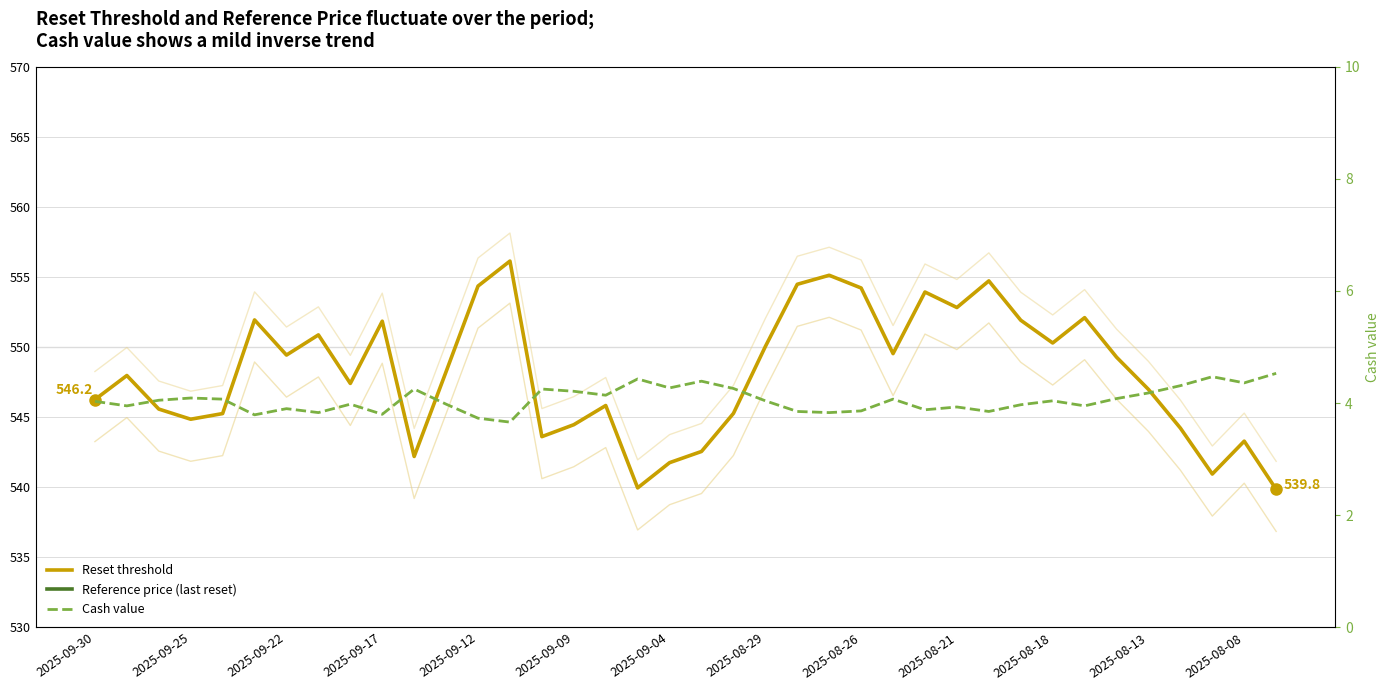

What is the difference between the second highest and minimum values in the Reference price (last reset) series?

13.3